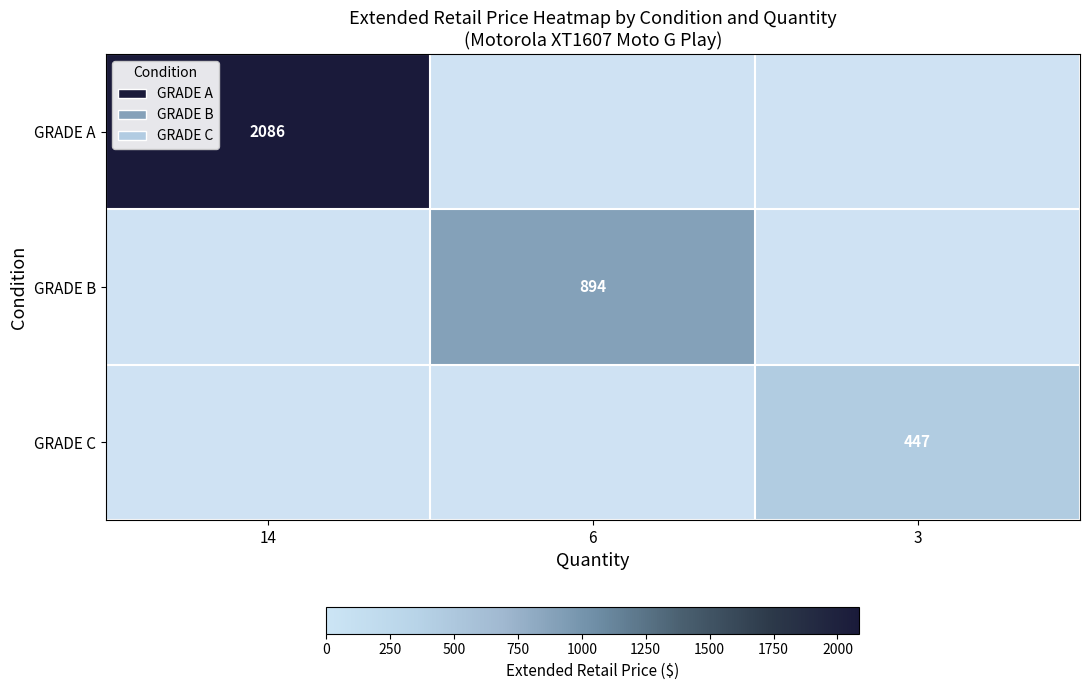

How many series are shown in this chart?

3